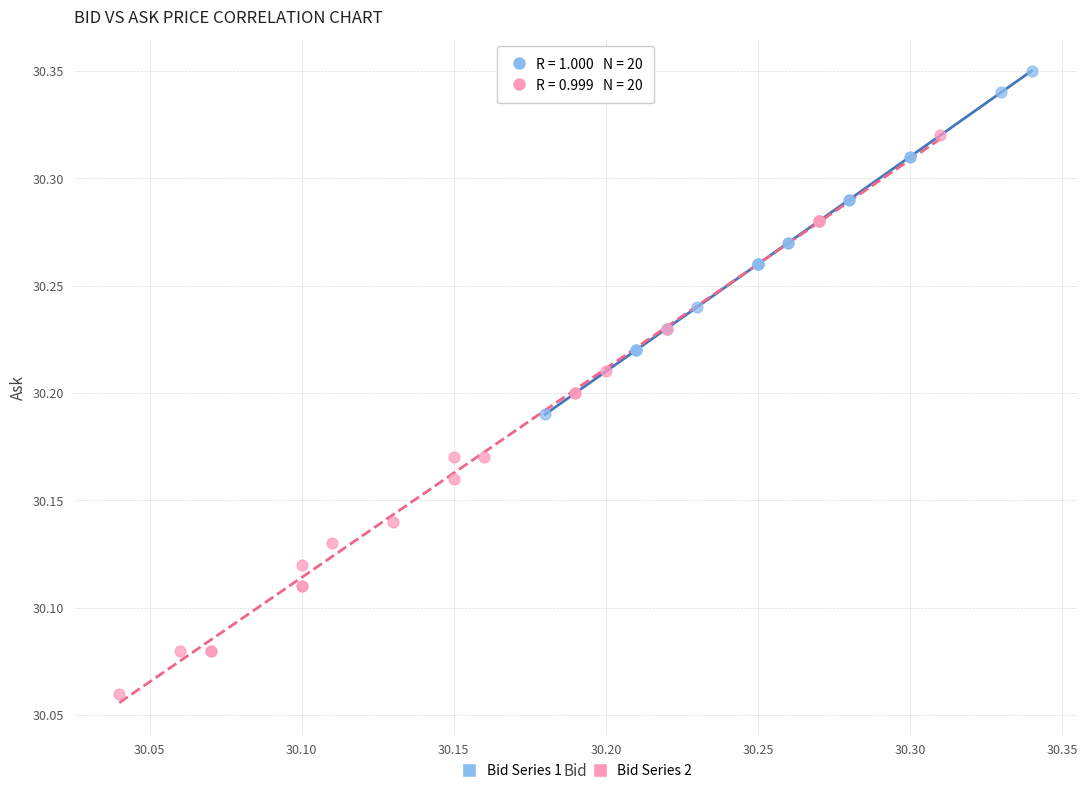

Which series reaches the maximum Y coordinate?

Bid Series 1